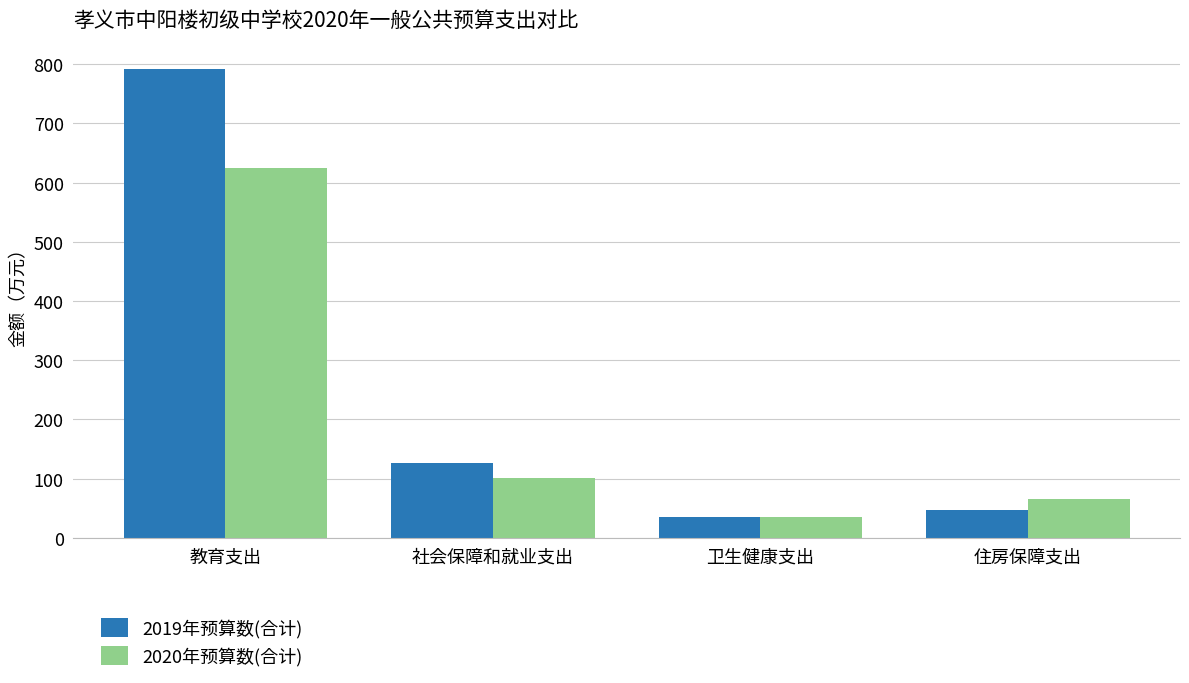

At which category is the sum across all series the highest?

教育支出